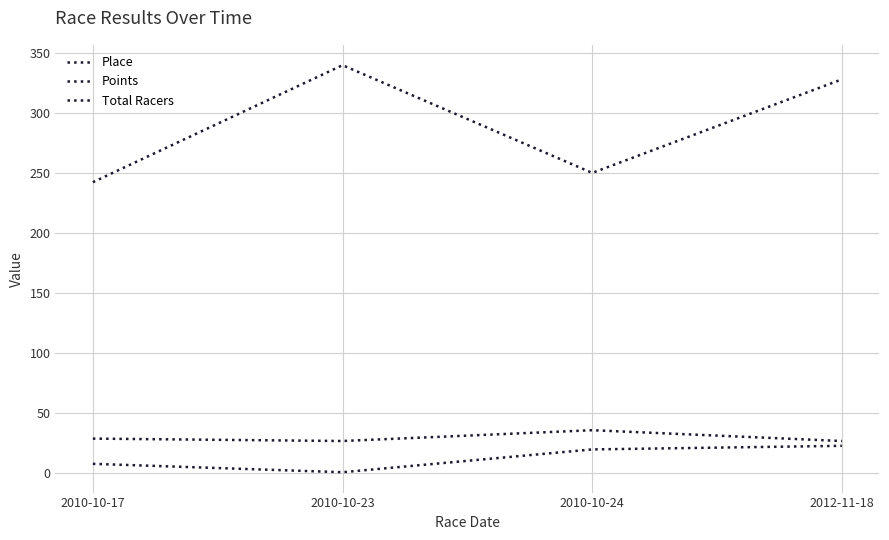

Is this an area chart (filled region under the line)?

No